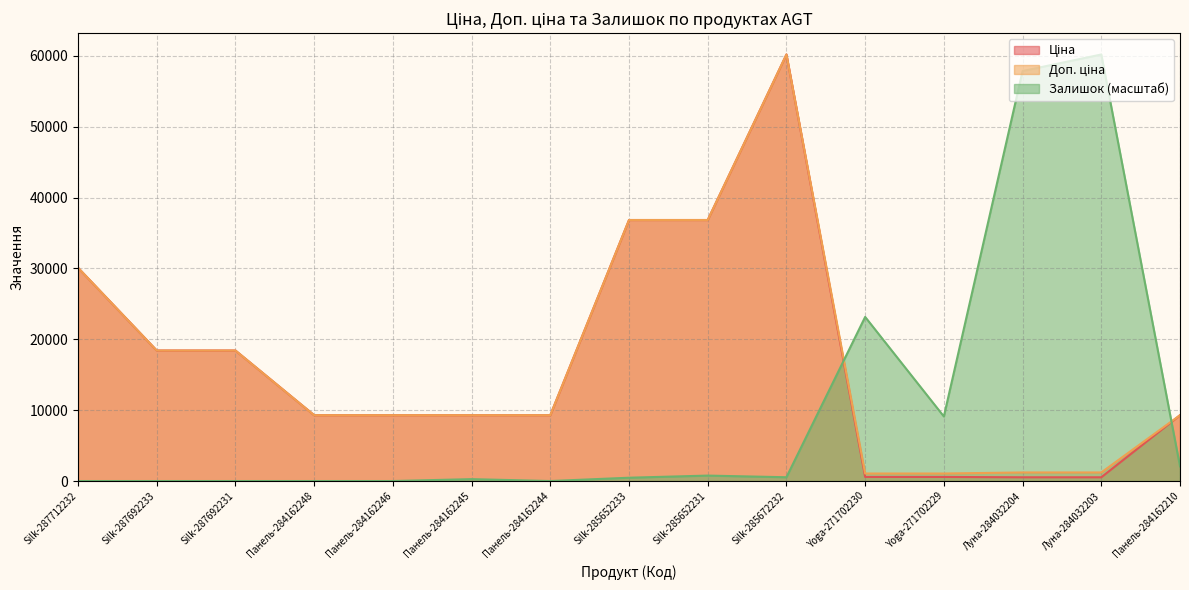

Between Silk-285652231 and Панель-284162210, which series saw the biggest shift?

Ціна